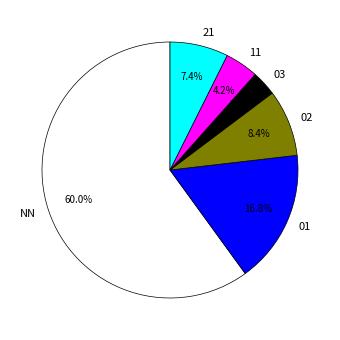

How much of the chart is everything except NN?

40.0%